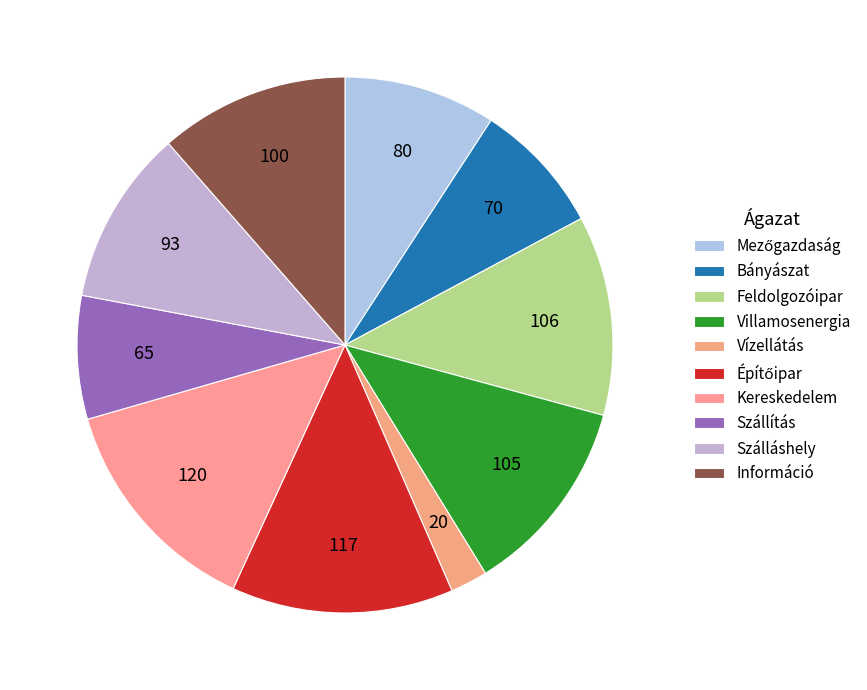

To the nearest percent, what is the average slice percentage?

10%